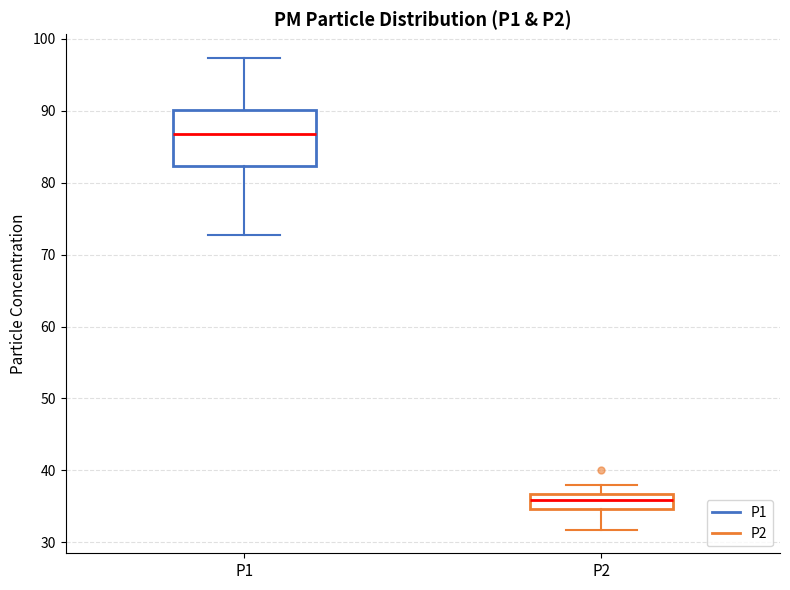

Which box's median line is the highest?

P1